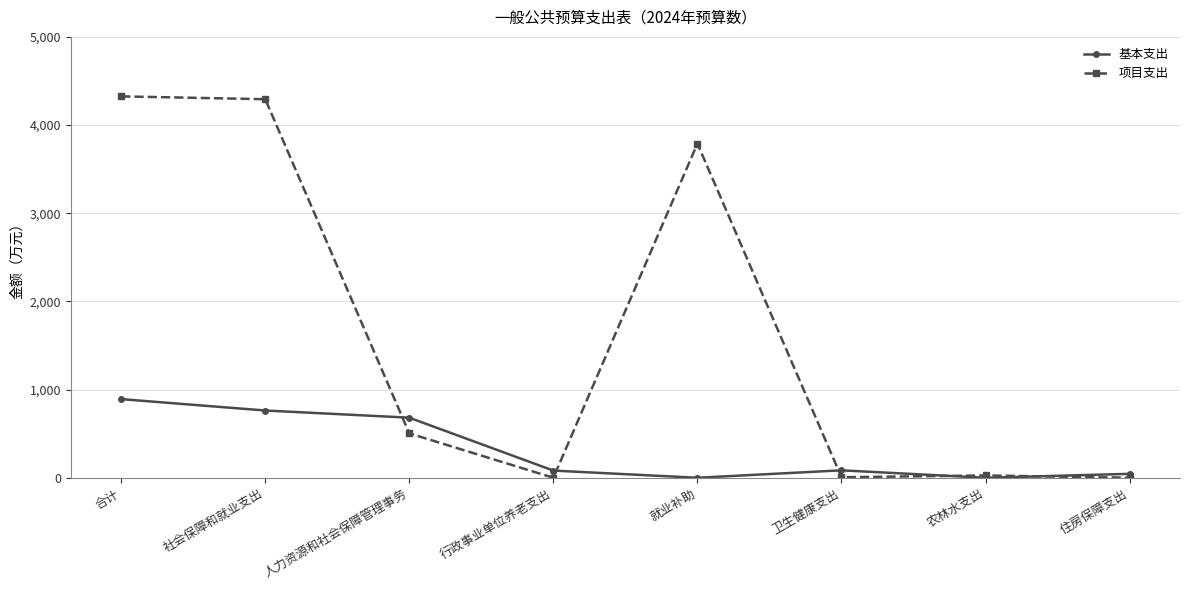

Where is the first local maximum for 基本支出?

卫生健康支出